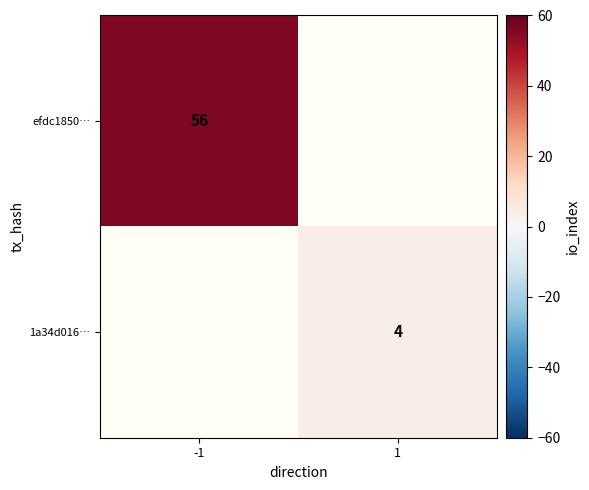

Is it true that 1a34d016… equals 7 at 1?

False